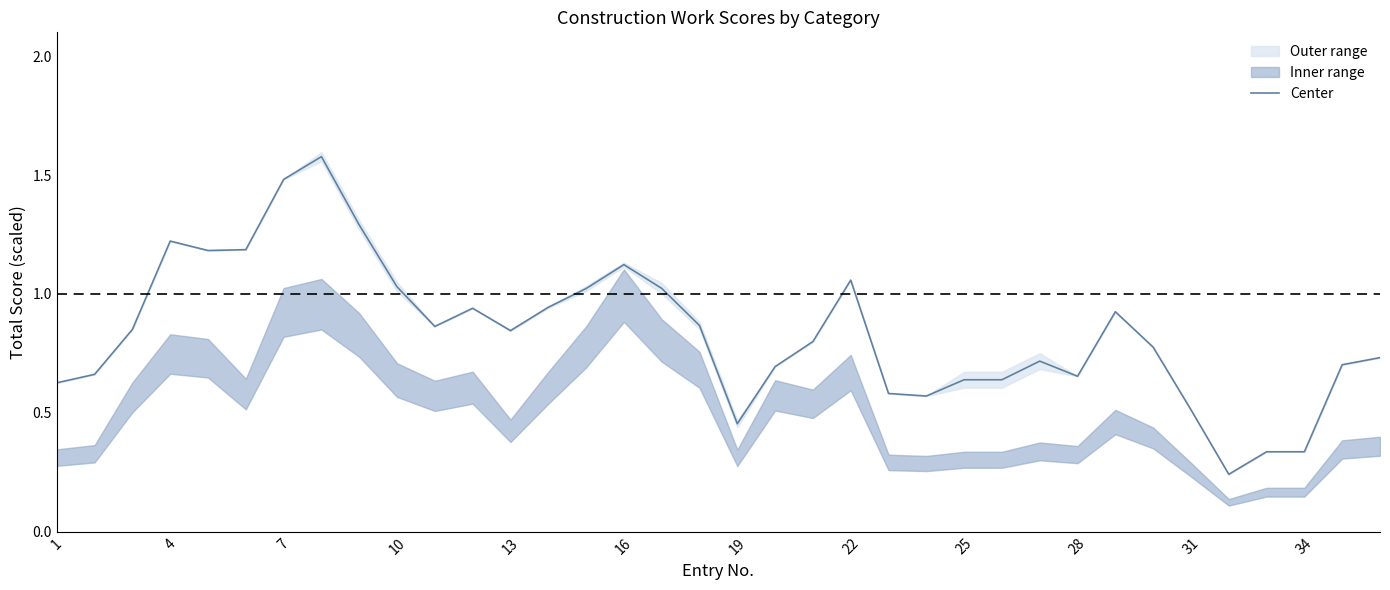

What is the minimum value shown in the chart?

0.2